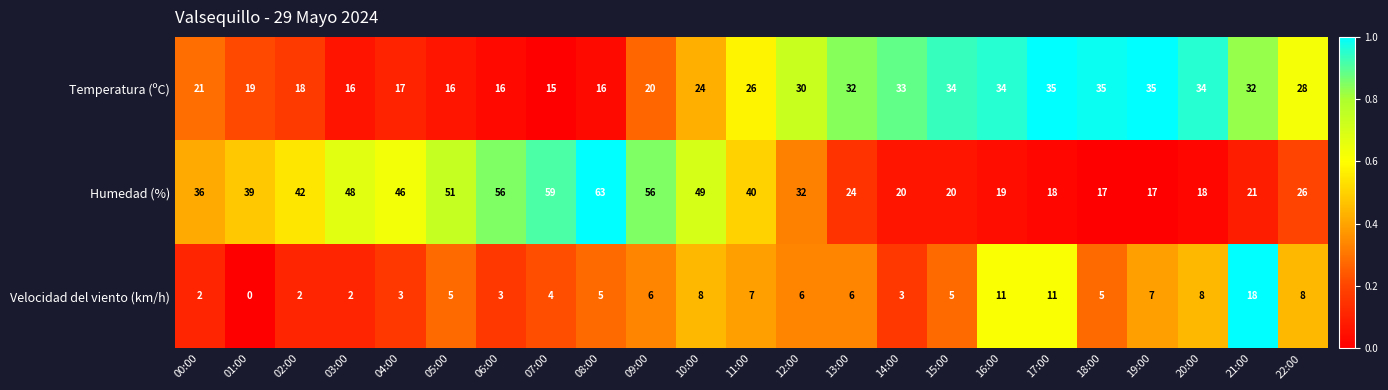

Which series has the largest total across all categories?

Humedad (%)